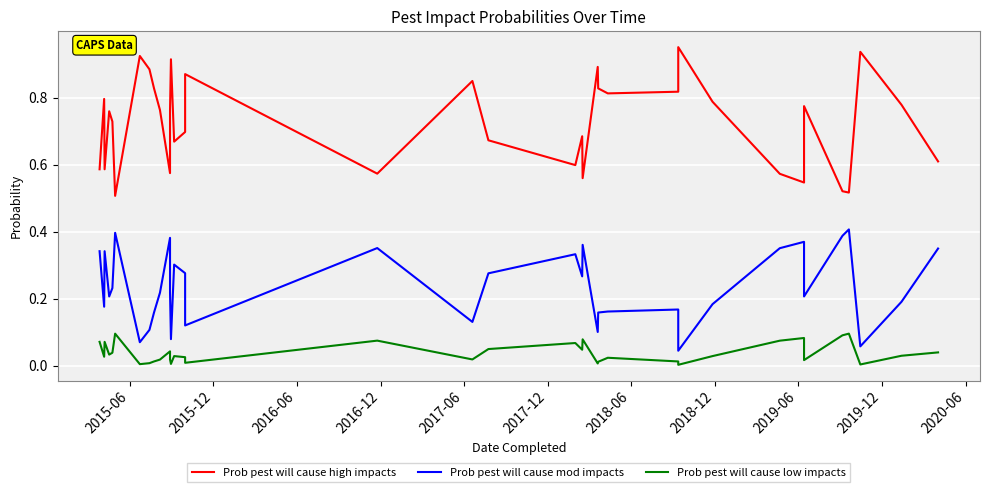

How many Prob pest will cause high impacts values are between 0 and 1?

38